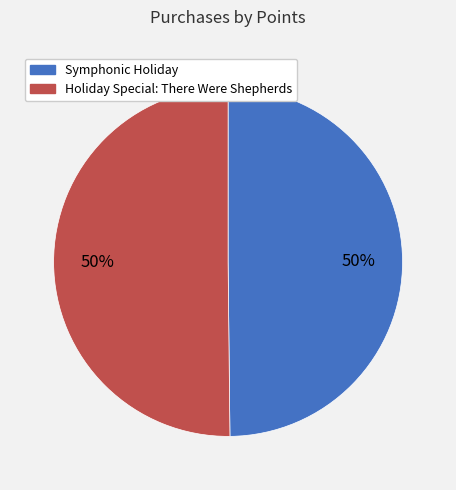

Approximately how many times larger is the value at Holiday Special: There Were Shepherds compared to Symphonic Holiday?

1.0